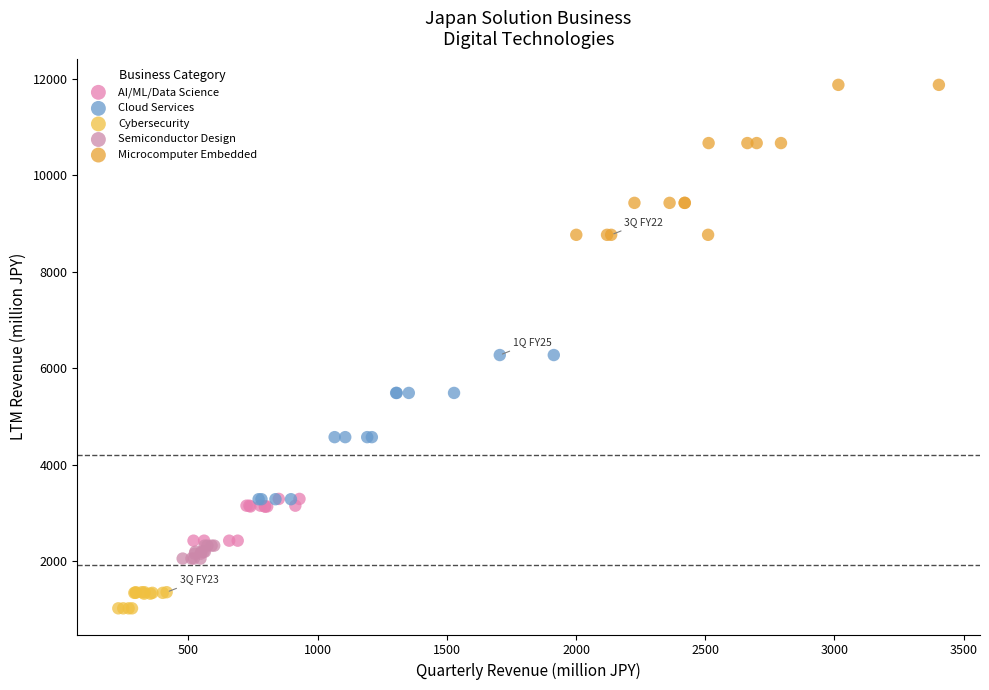

Which series reaches the maximum Y coordinate?

Microcomputer Embedded